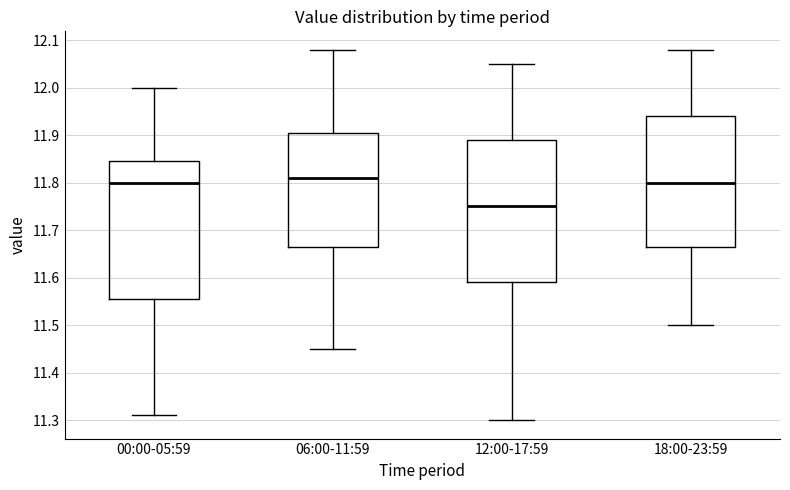

Where is the upper edge of the box for 00:00-05:59 on the y-axis? The values are not printed on the chart, so give them approximately, as read against the axis.

11.85